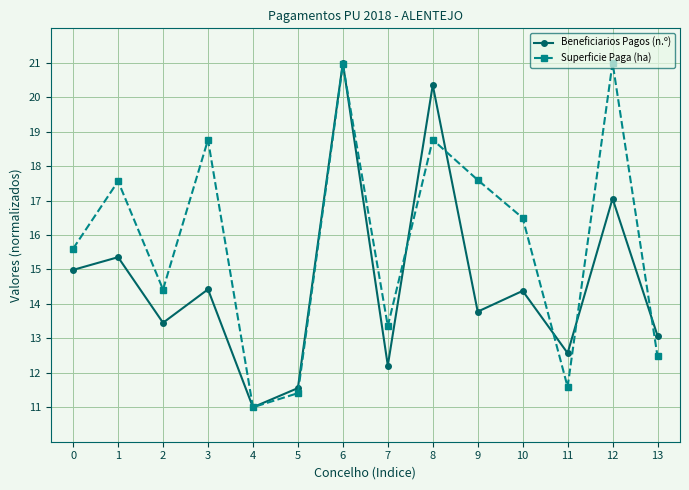

How many interior local valleys does the Beneficiarios Pagos (n.º) series have?

5